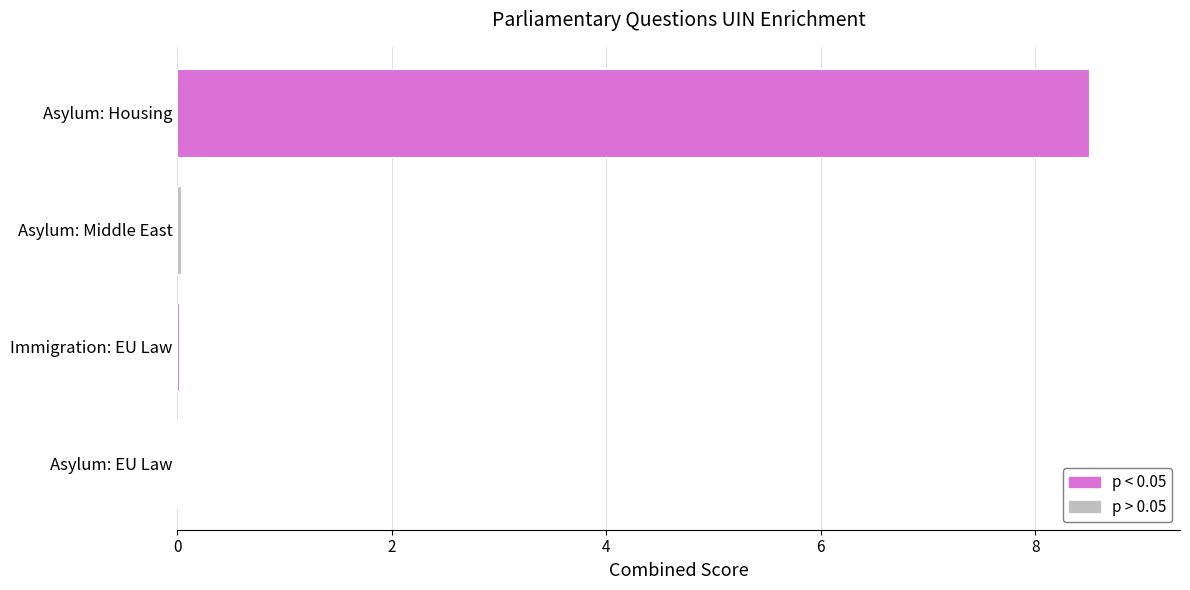

Which has a higher value, Asylum: Housing or Immigration: EU Law?

Asylum: Housing